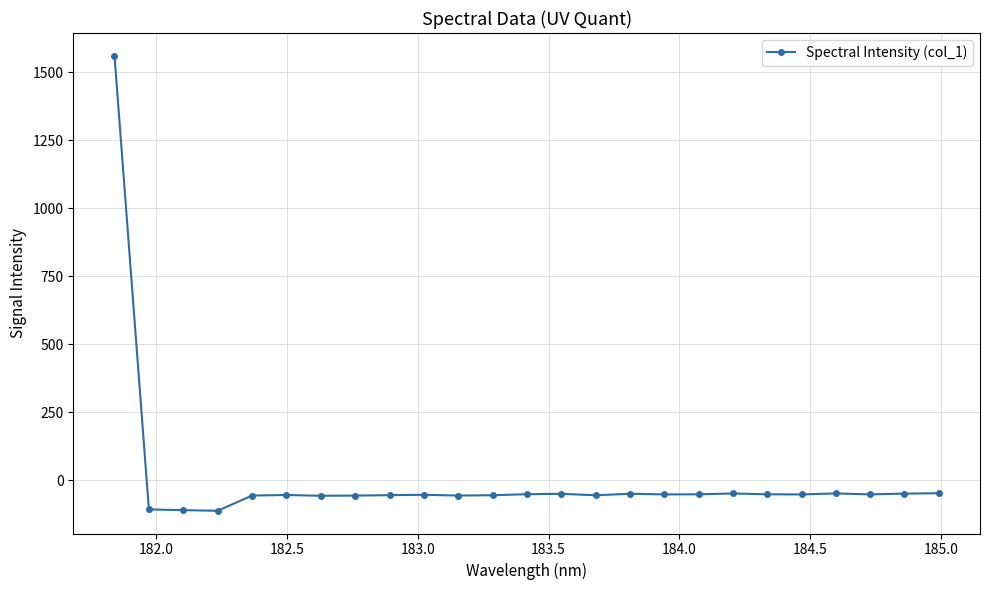

What is the value of the 15th point from the left?

-56.1